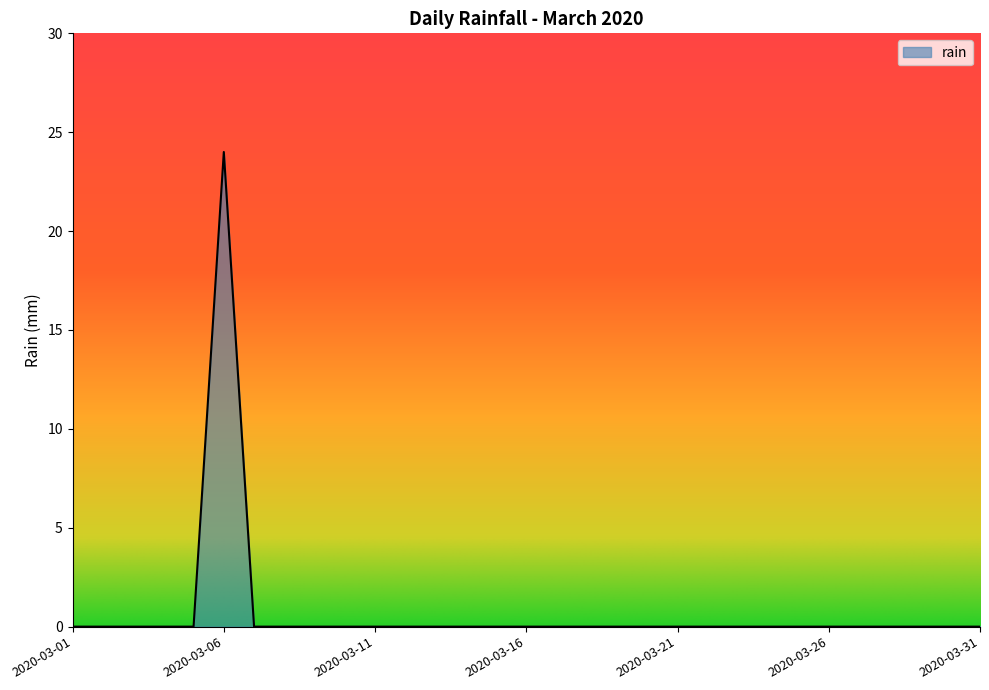

What is the greatest value displayed?

24